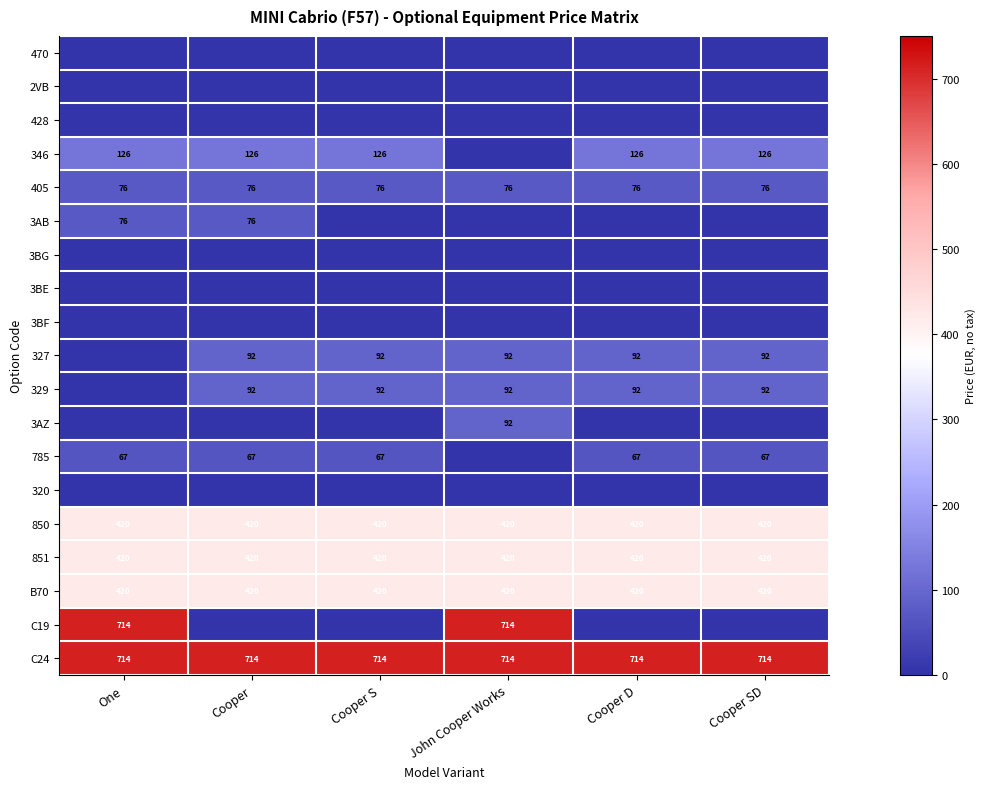

The 851 series shows 739 at Cooper SD. True or false?

False